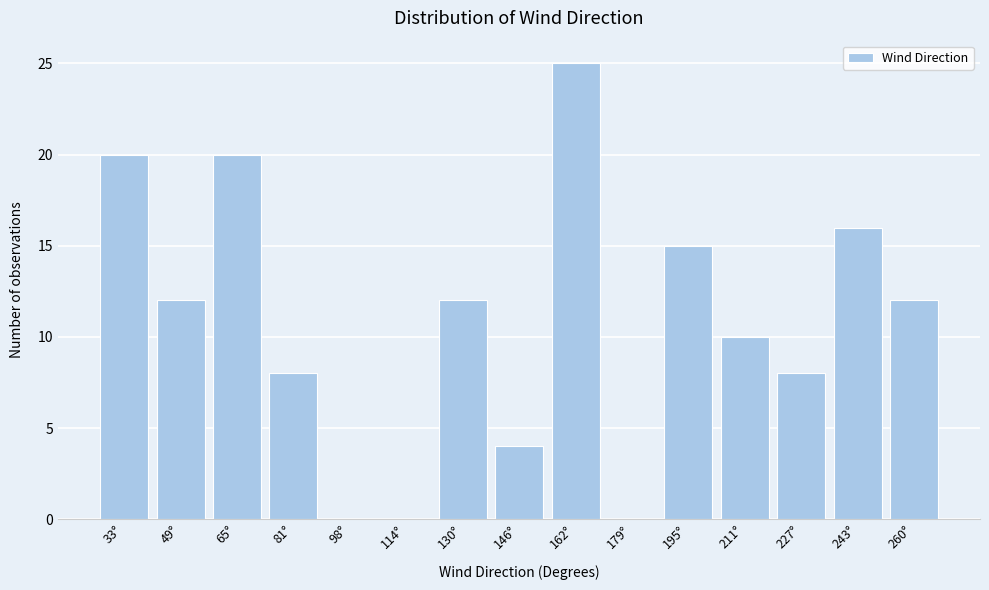

Reading right to left, extract all data points from this chart.

260°=12	243°=16	227°=8	211°=10	195°=15	179°=0	162°=25	146°=4	130°=12	114°=0	98°=0	81°=8	65°=20	49°=12	33°=20